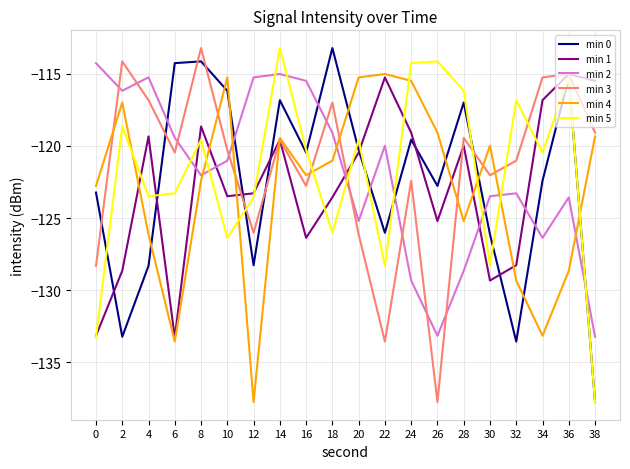

The value of min 4 at 28 is -125.2. True or false?

True